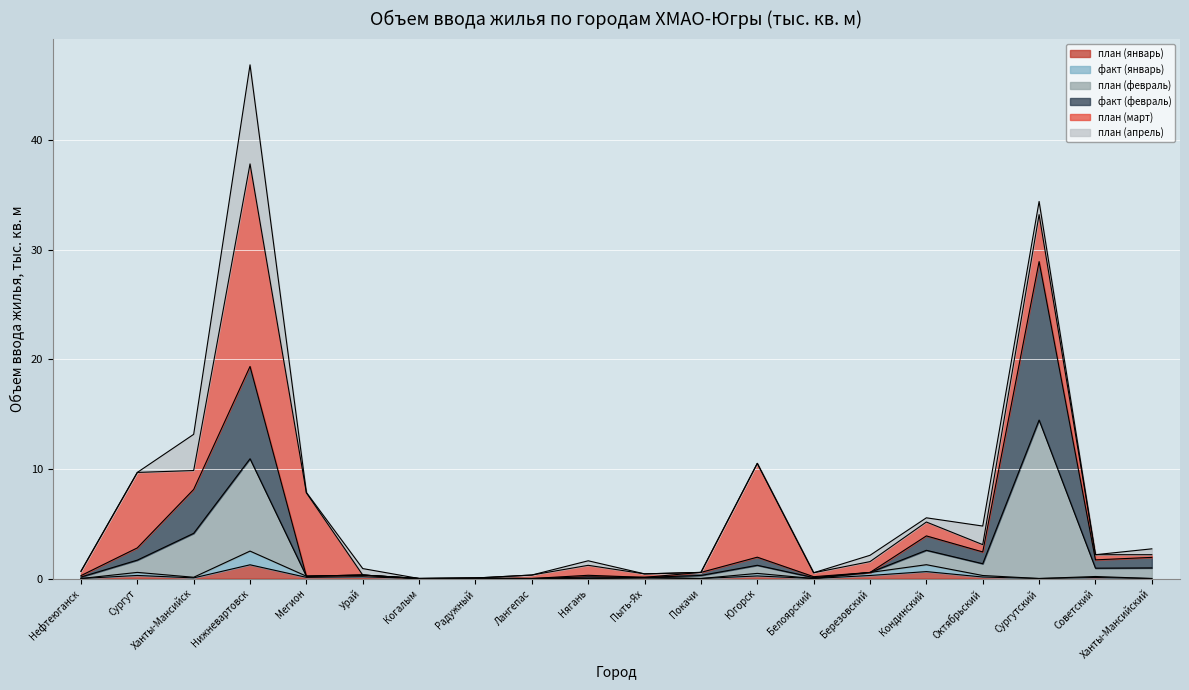

True or false: факт (февраль) has a value of 2.2 at Сургут.

False